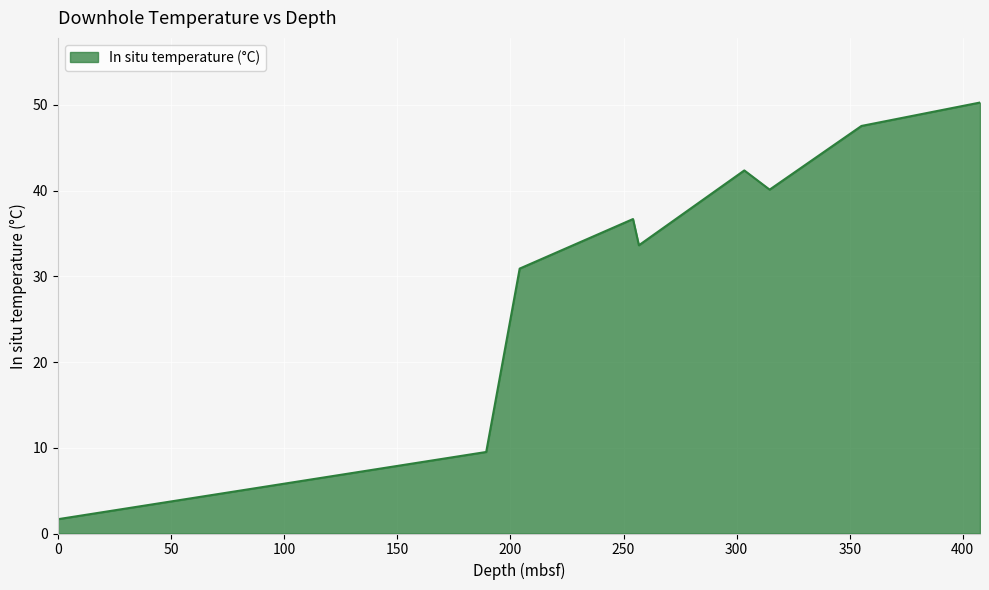

What is the smallest value displayed?

1.7